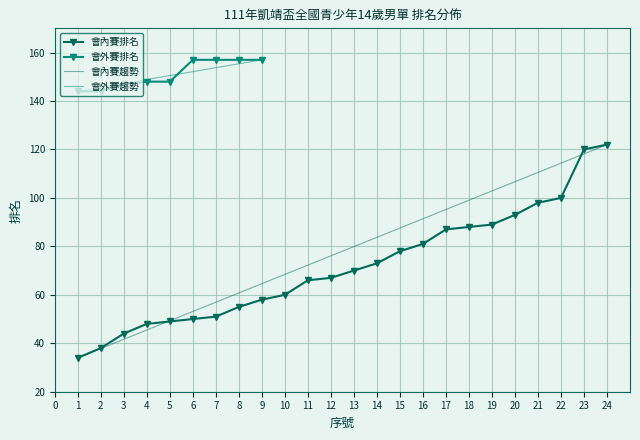

Is it true that the value at 16 is 81?

True